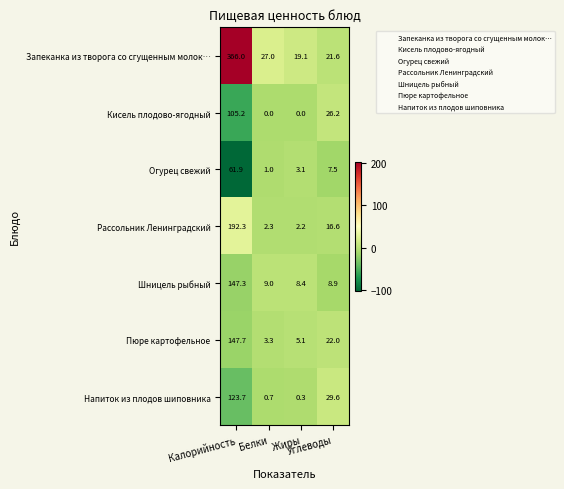

What is the difference between the second highest and minimum values in the Кисель плодово-ягодный series?

26.2